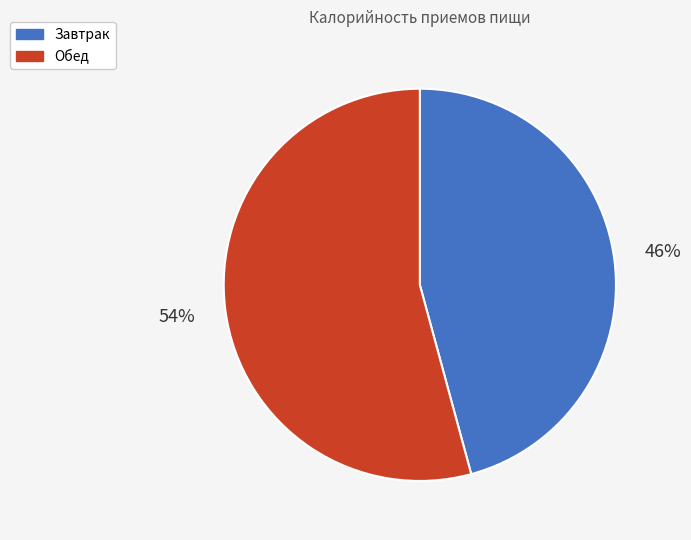

Do Завтрак and Обед together represent more than half of the pie?

Yes